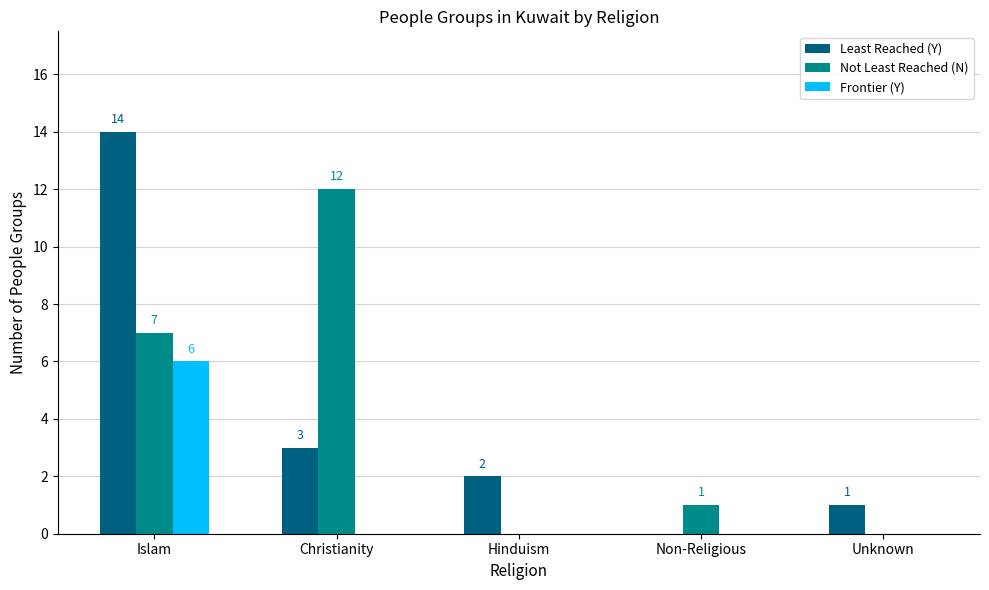

At which category is the sum across all series the highest?

Islam